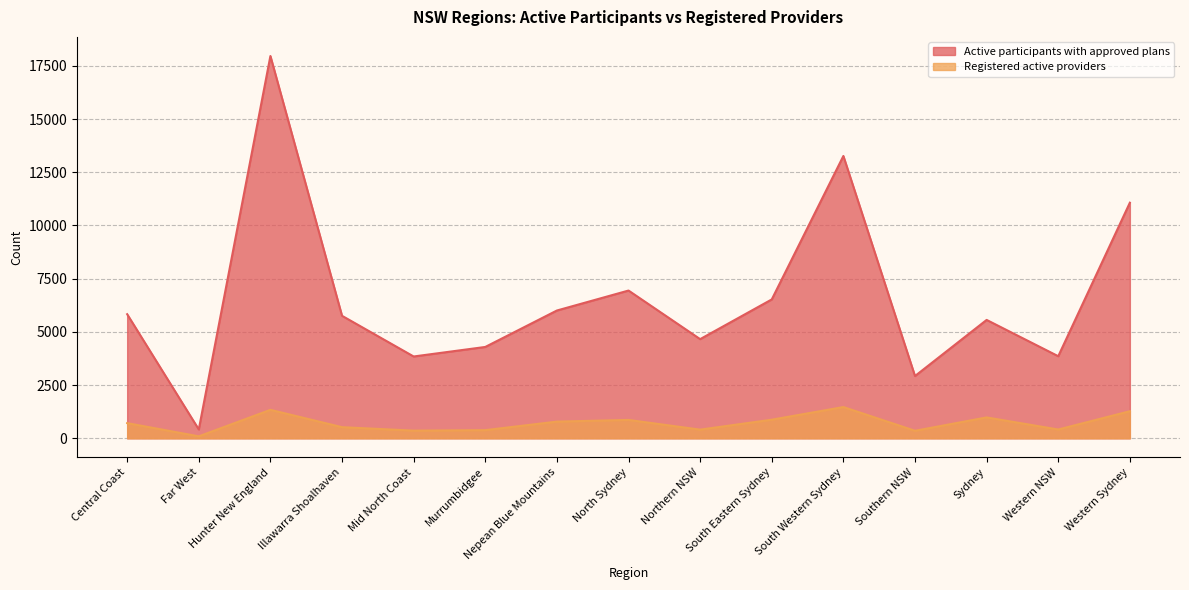

What is the approximate value of Registered active providers at Southern NSW, to the nearest 50?

350